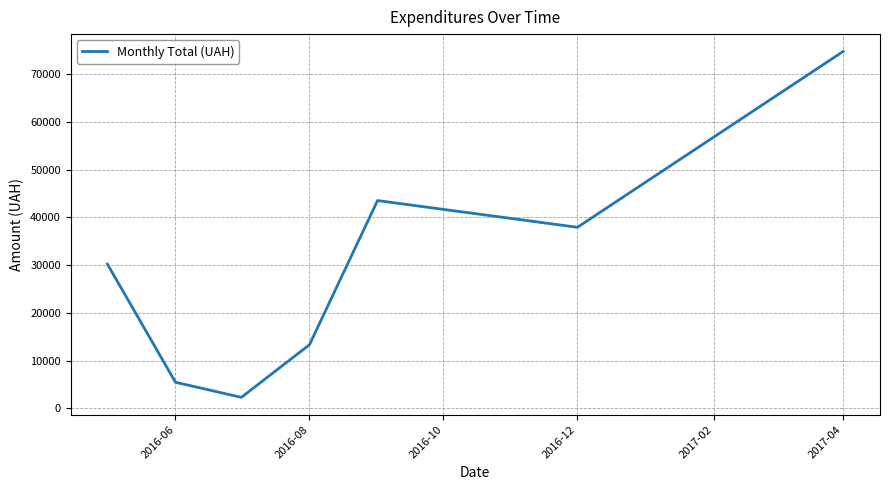

What is the minimum value shown in the chart?

2298.8